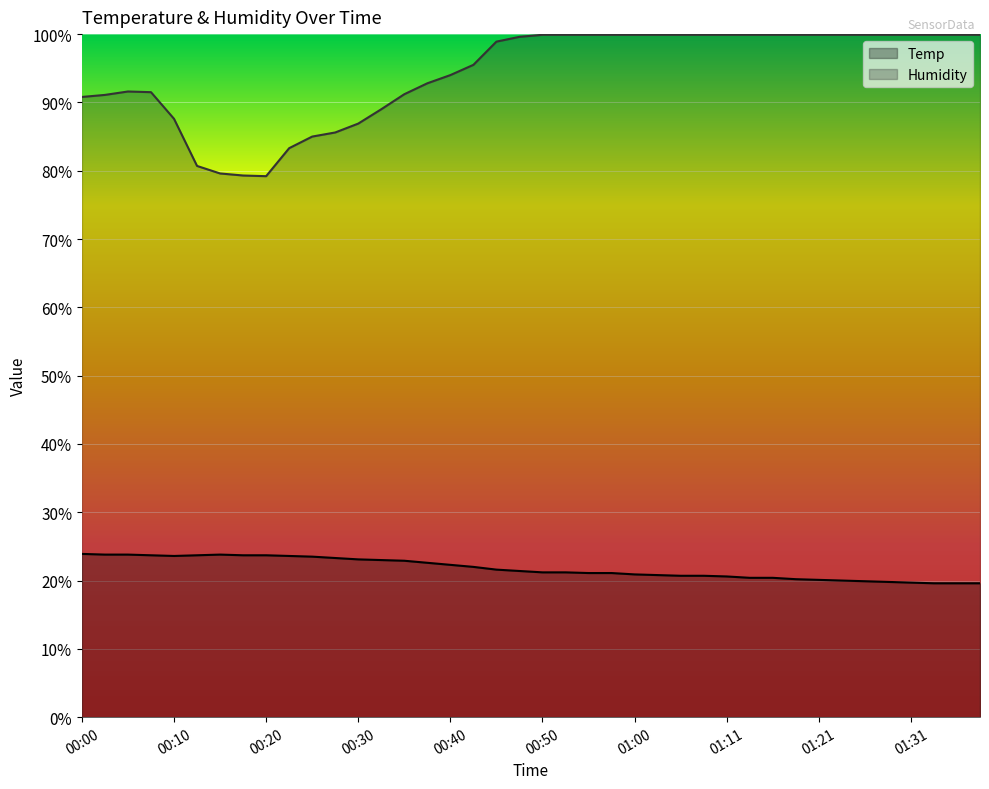

Which series has the largest range (max minus min)?

Humidity